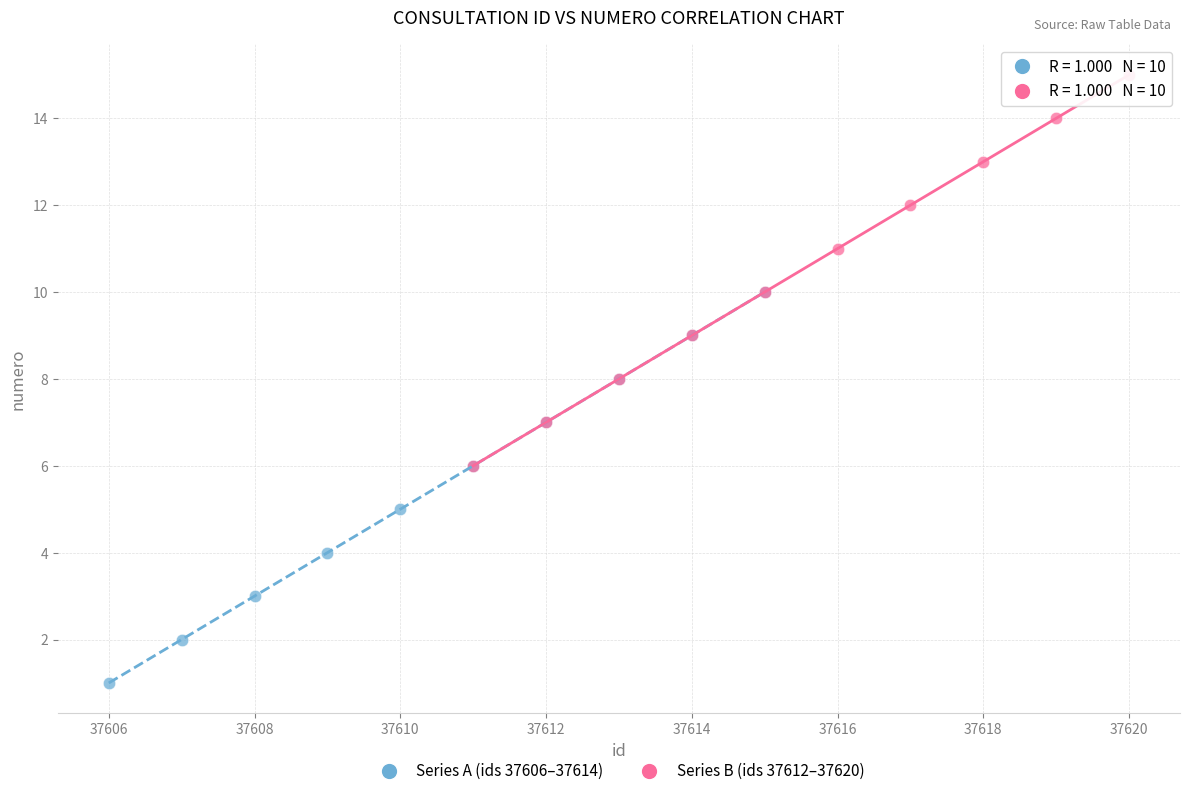

Which series reaches the minimum Y coordinate?

Series A (ids 37606–37614)